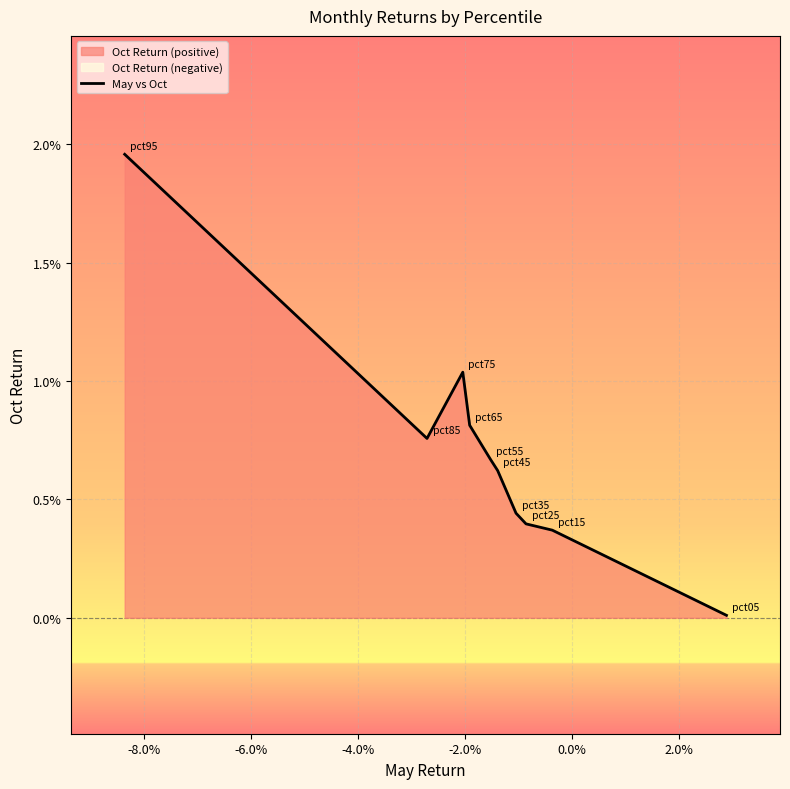

How many categories are shown in the chart?

10